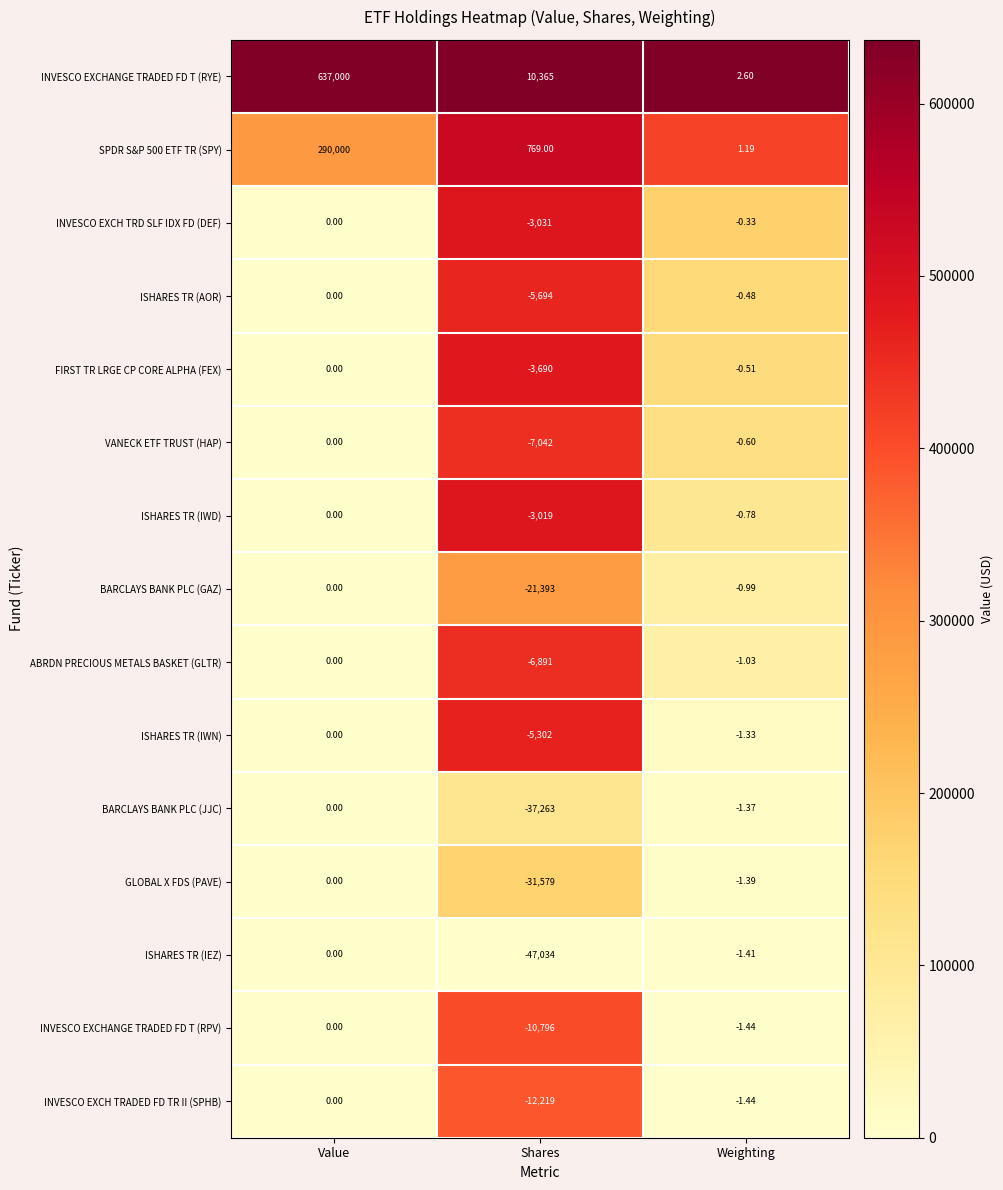

What is the total value across all series at Value?

927000.0